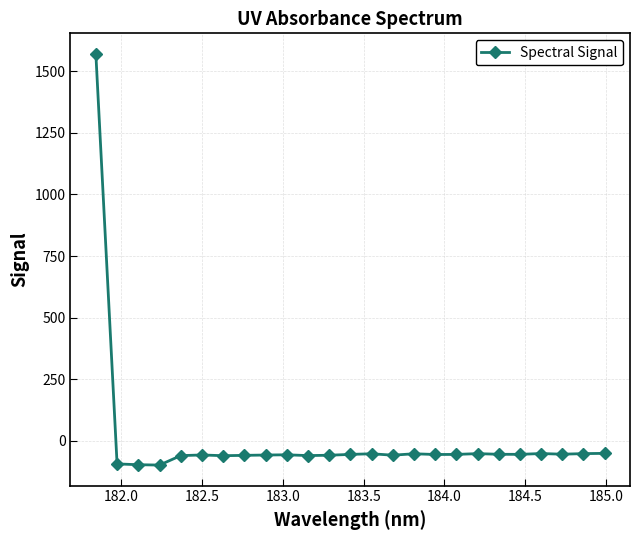

What is the sum of all values?

95.4